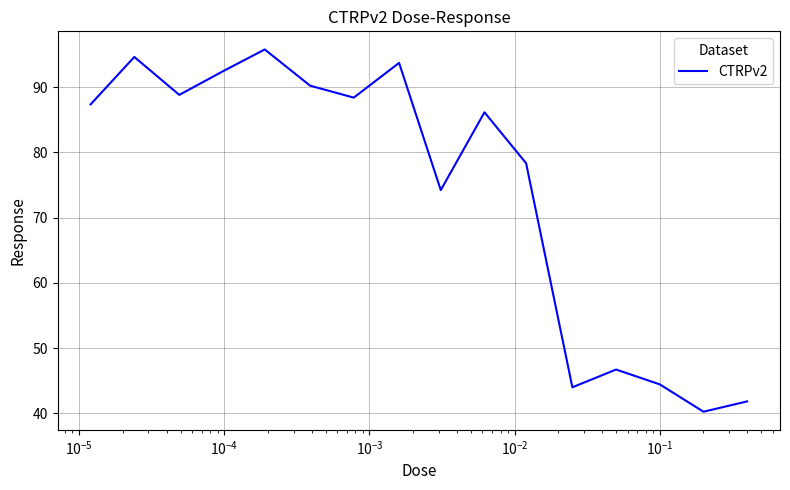

How many lines are shown in the chart?

1